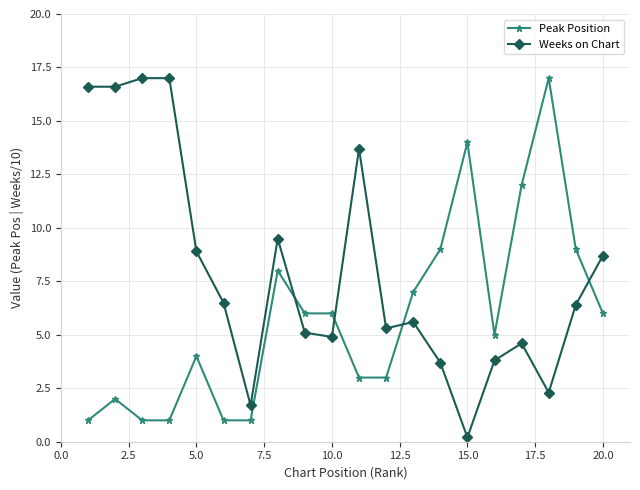

How many data points does each series have?

20